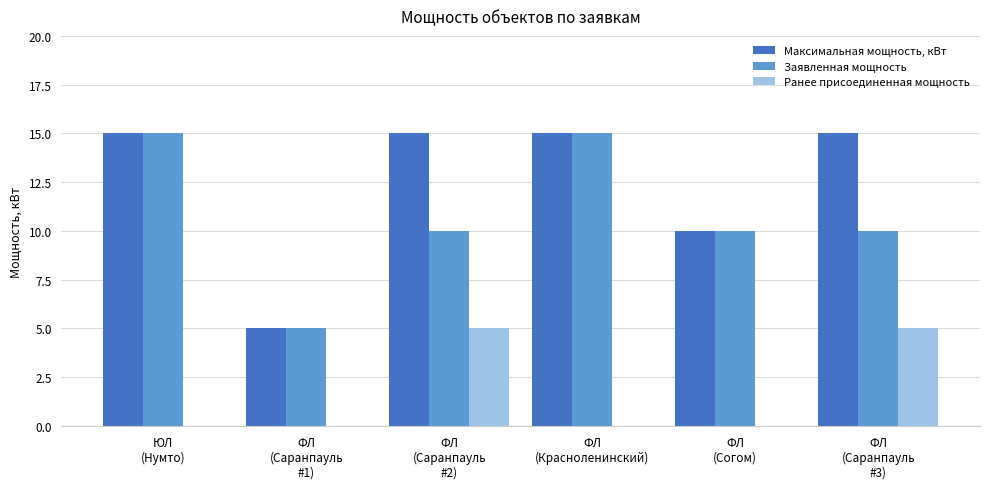

Reading left to right, what are all the values shown in this chart?

Максимальная мощность, кВт: ЮЛ
(Нумто)=15	ФЛ
(Саранпауль
#1)=5	ФЛ
(Саранпауль
#2)=15	ФЛ
(Красноленинский)=15	ФЛ
(Согом)=10	ФЛ
(Саранпауль
#3)=15
Заявленная мощность: ЮЛ
(Нумто)=15	ФЛ
(Саранпауль
#1)=5	ФЛ
(Саранпауль
#2)=10	ФЛ
(Красноленинский)=15	ФЛ
(Согом)=10	ФЛ
(Саранпауль
#3)=10
Ранее присоединенная мощность: ЮЛ
(Нумто)=0	ФЛ
(Саранпауль
#1)=0	ФЛ
(Саранпауль
#2)=5	ФЛ
(Красноленинский)=0	ФЛ
(Согом)=0	ФЛ
(Саранпауль
#3)=5